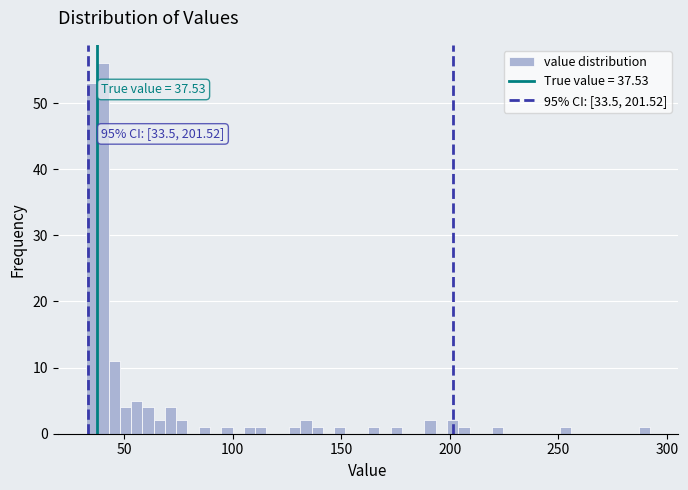

Around what value on the x-axis is the tallest bar? Give the approximate position of its centre, as read against the axis.

40